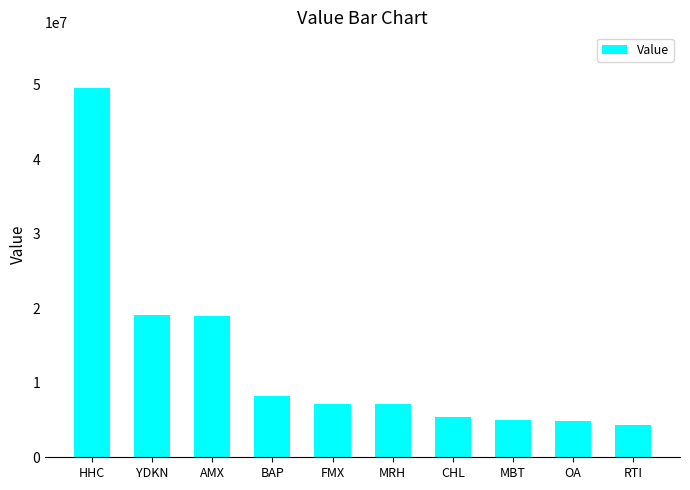

Where does the data first go above 7193000?

HHC